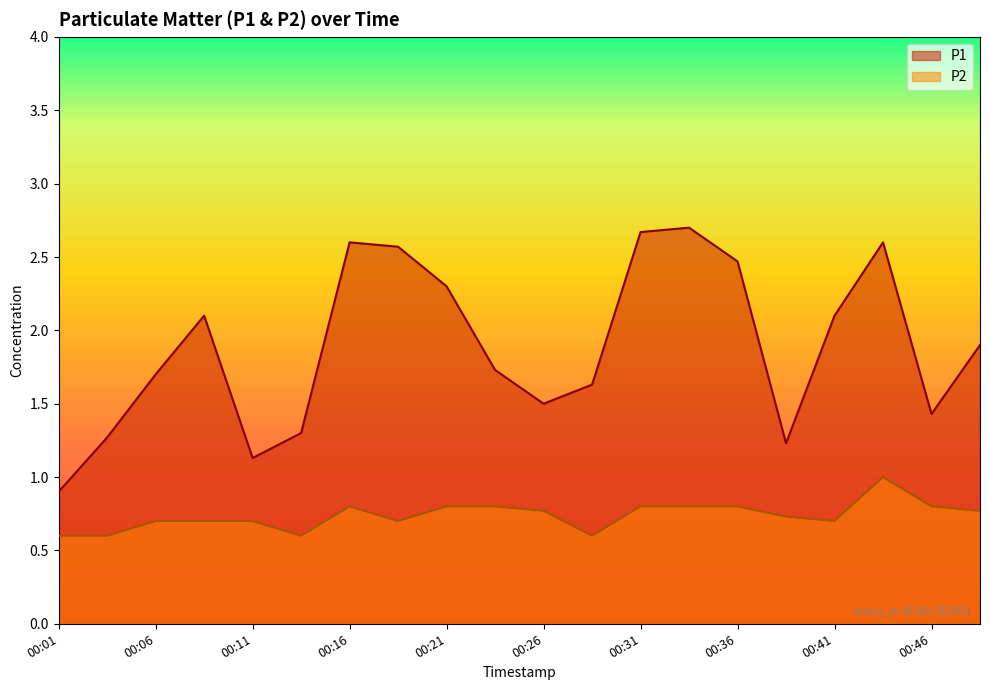

At which category is the sum across all series the highest?

00:44